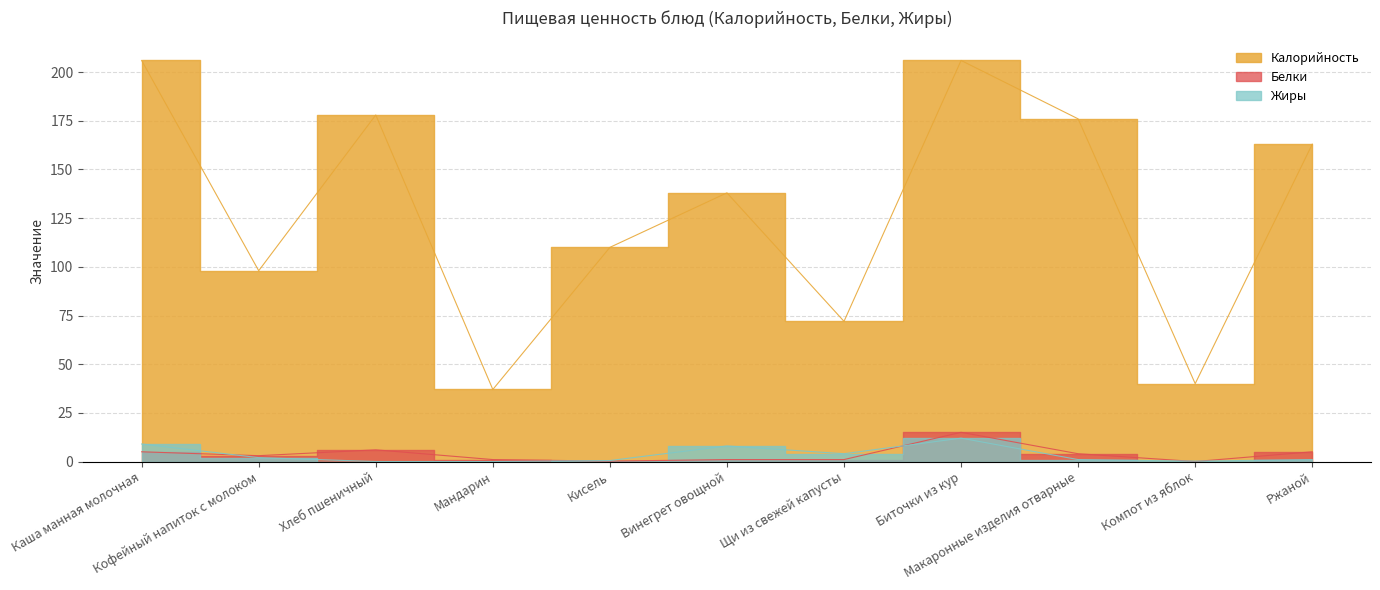

Where does the Калорийность series first go above 138?

Каша манная молочная